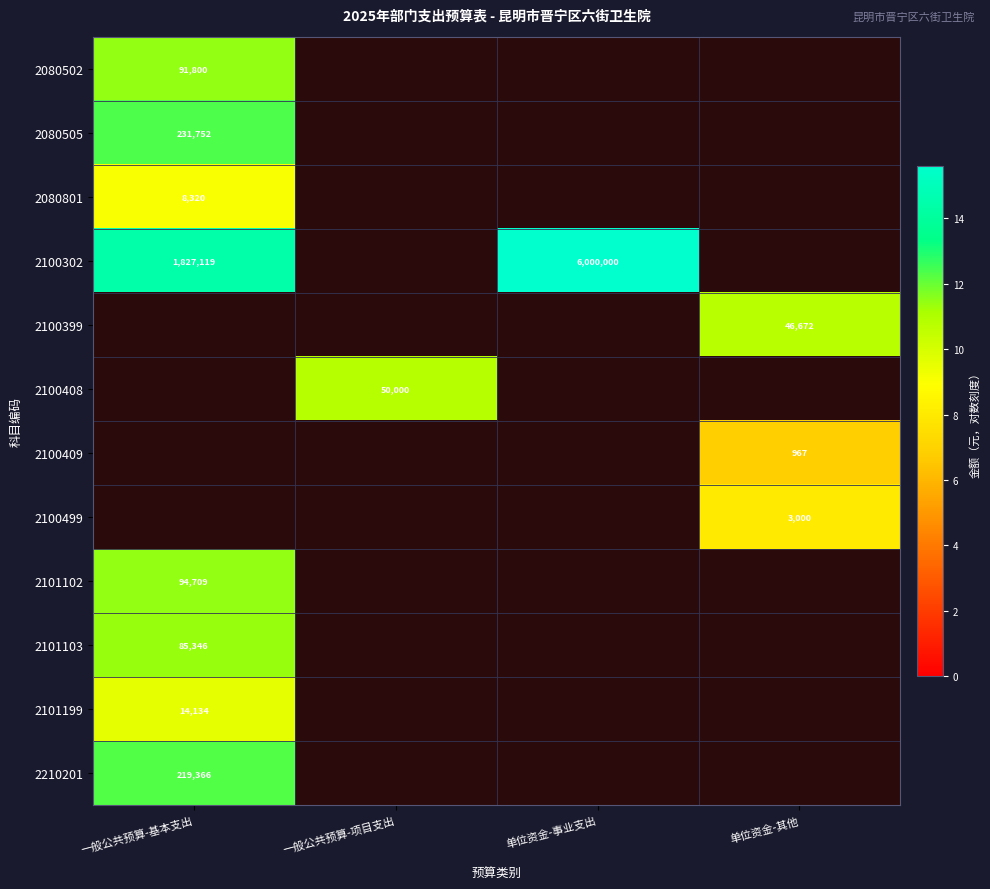

How many positive values does the 2101103 series have?

1